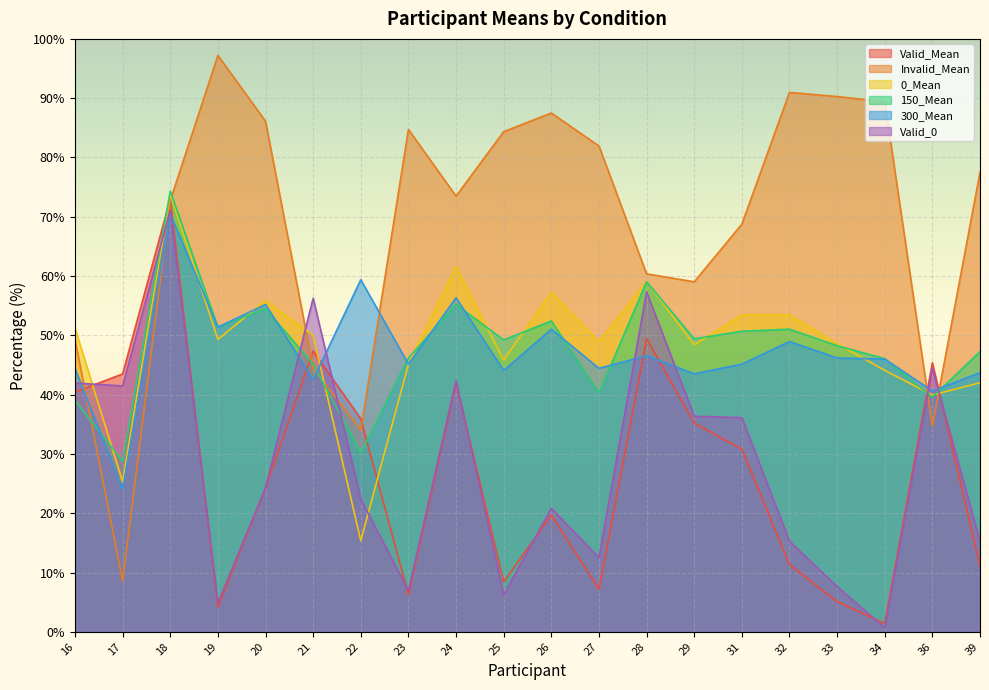

What are all the series names shown in the legend?

Valid_Mean, Invalid_Mean, 0_Mean, 150_Mean, 300_Mean, Valid_0